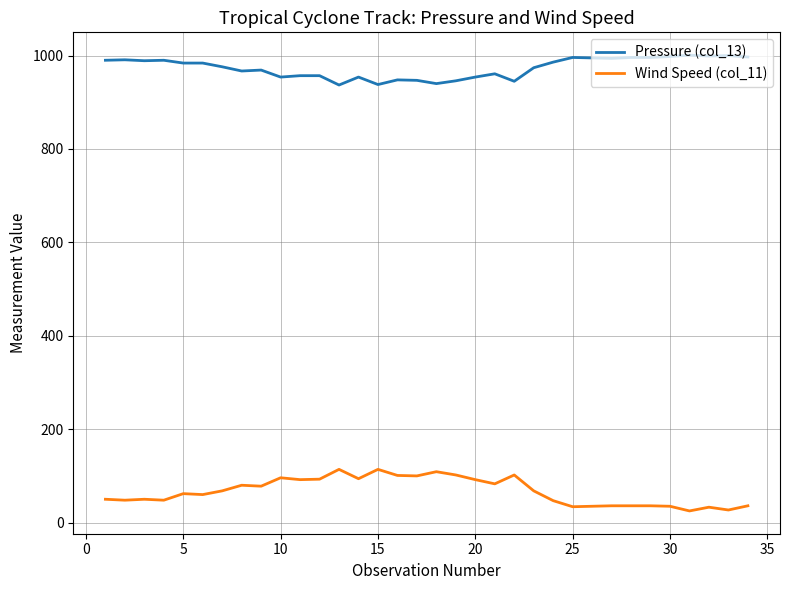

Which series has the largest total across all categories?

Pressure (col_13)